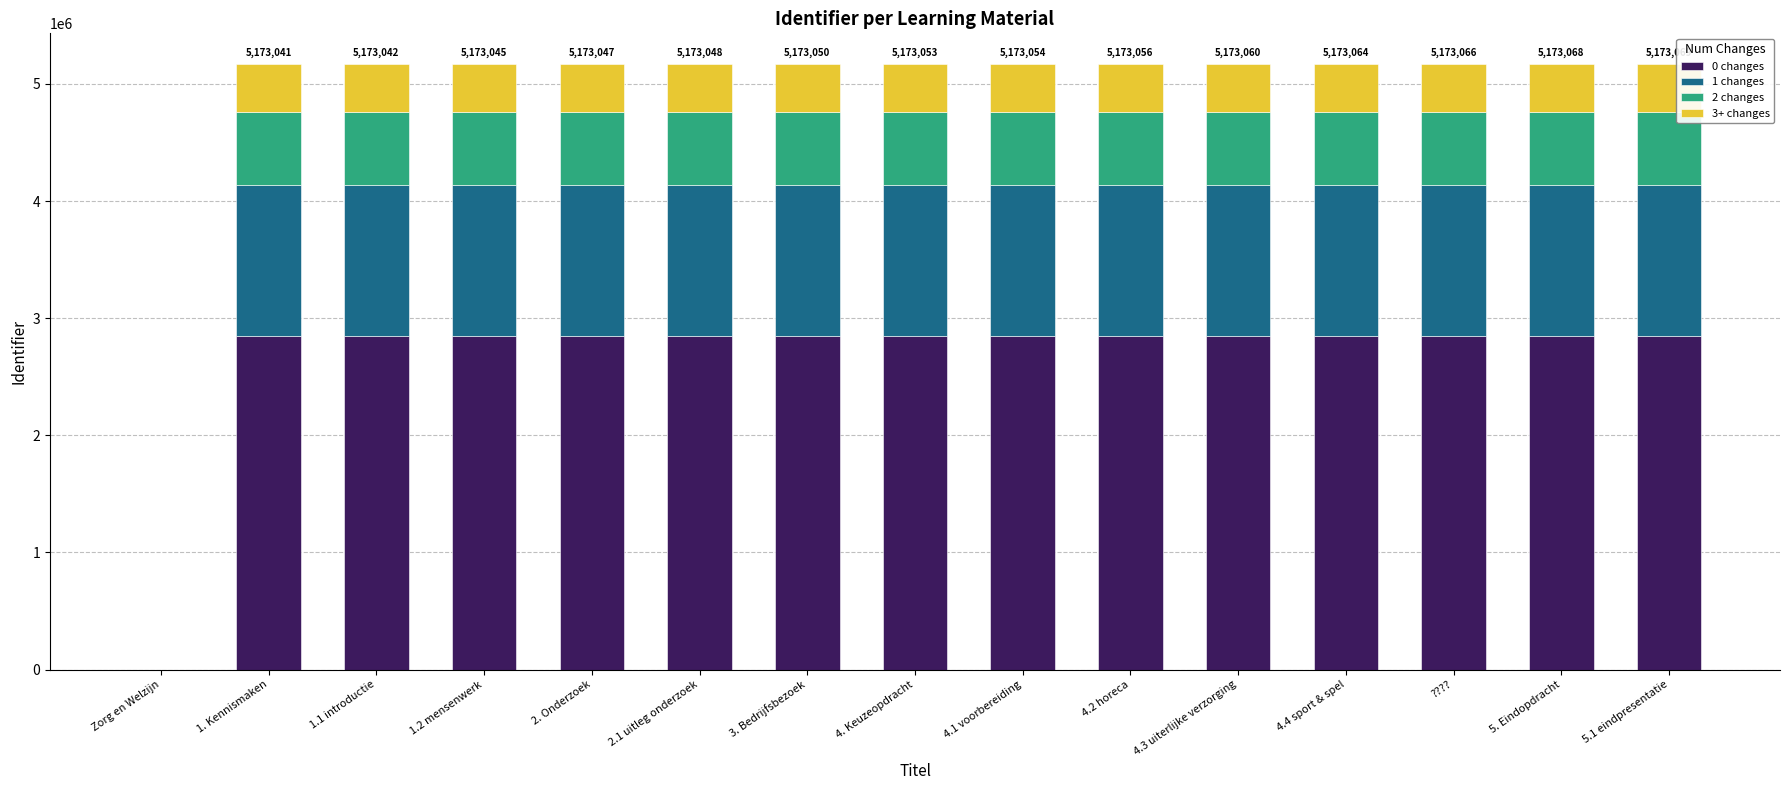

The value of 0 changes at 5.1 eindpresentatie is 2845188.0. True or false?

True